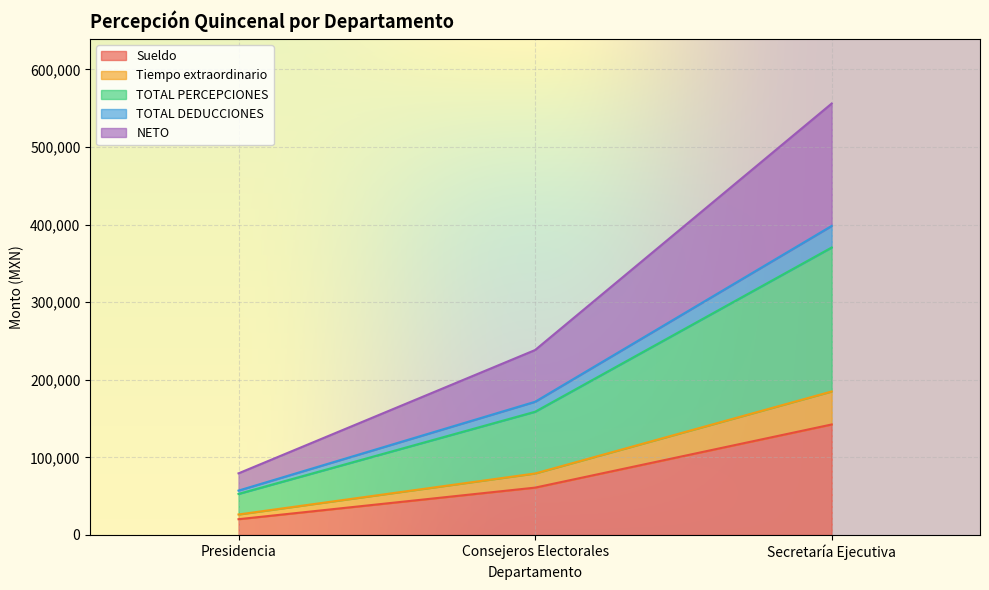

How many distinct data groups are displayed?

5